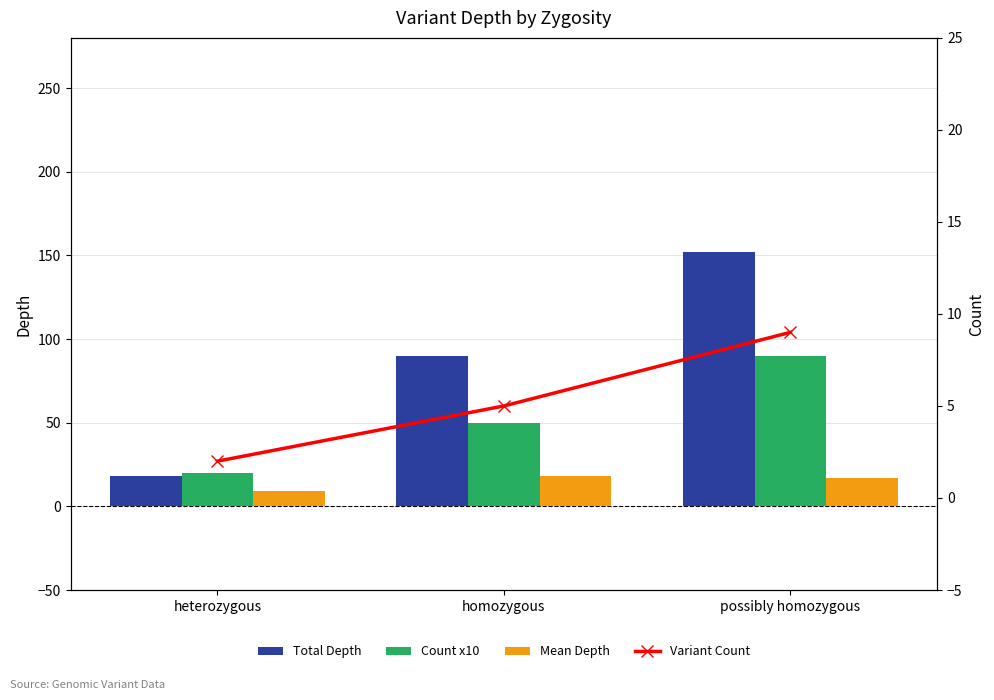

What are all the series names shown in the legend?

Total Depth, Count x10, Mean Depth, Variant Count